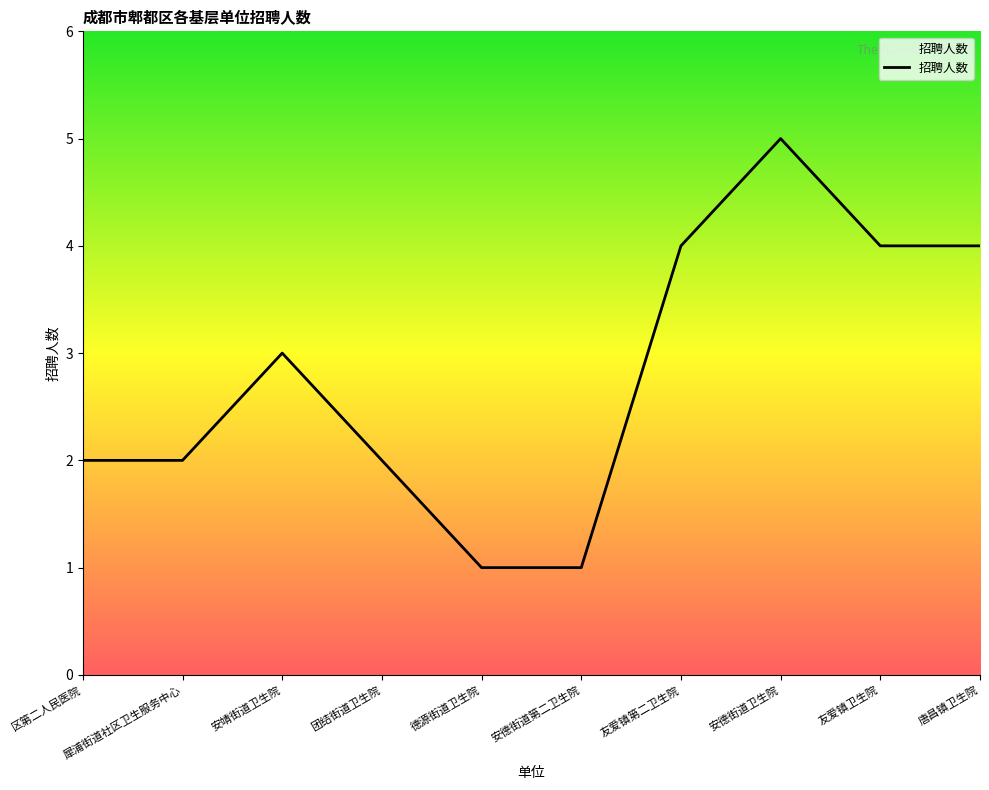

Count the values in the range 2 to 4.

7